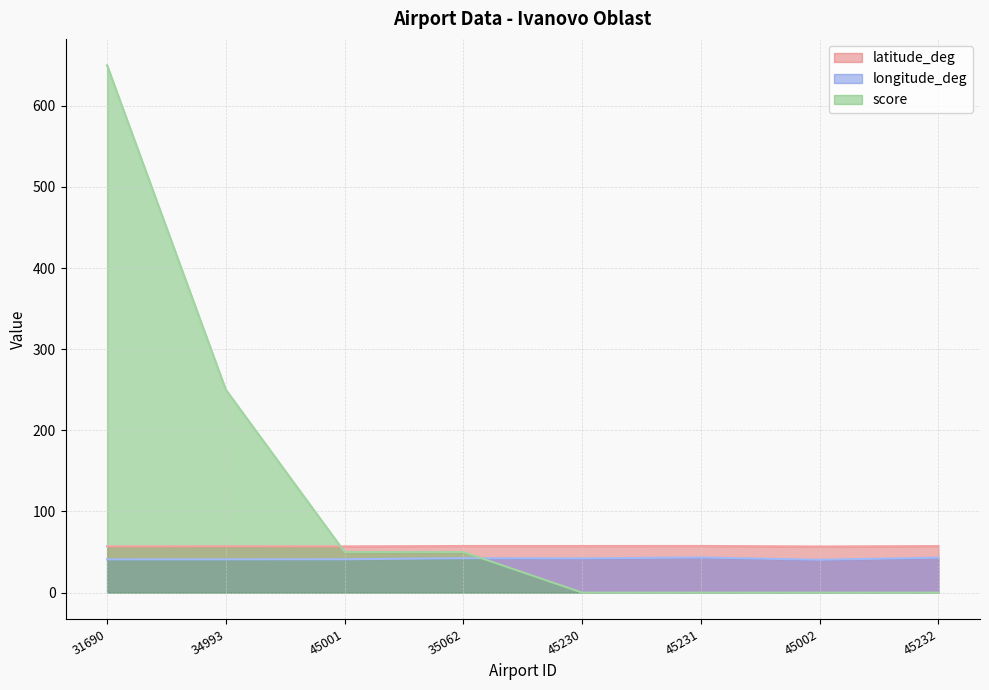

Between 45230 and 45232, which series saw the biggest shift?

longitude_deg